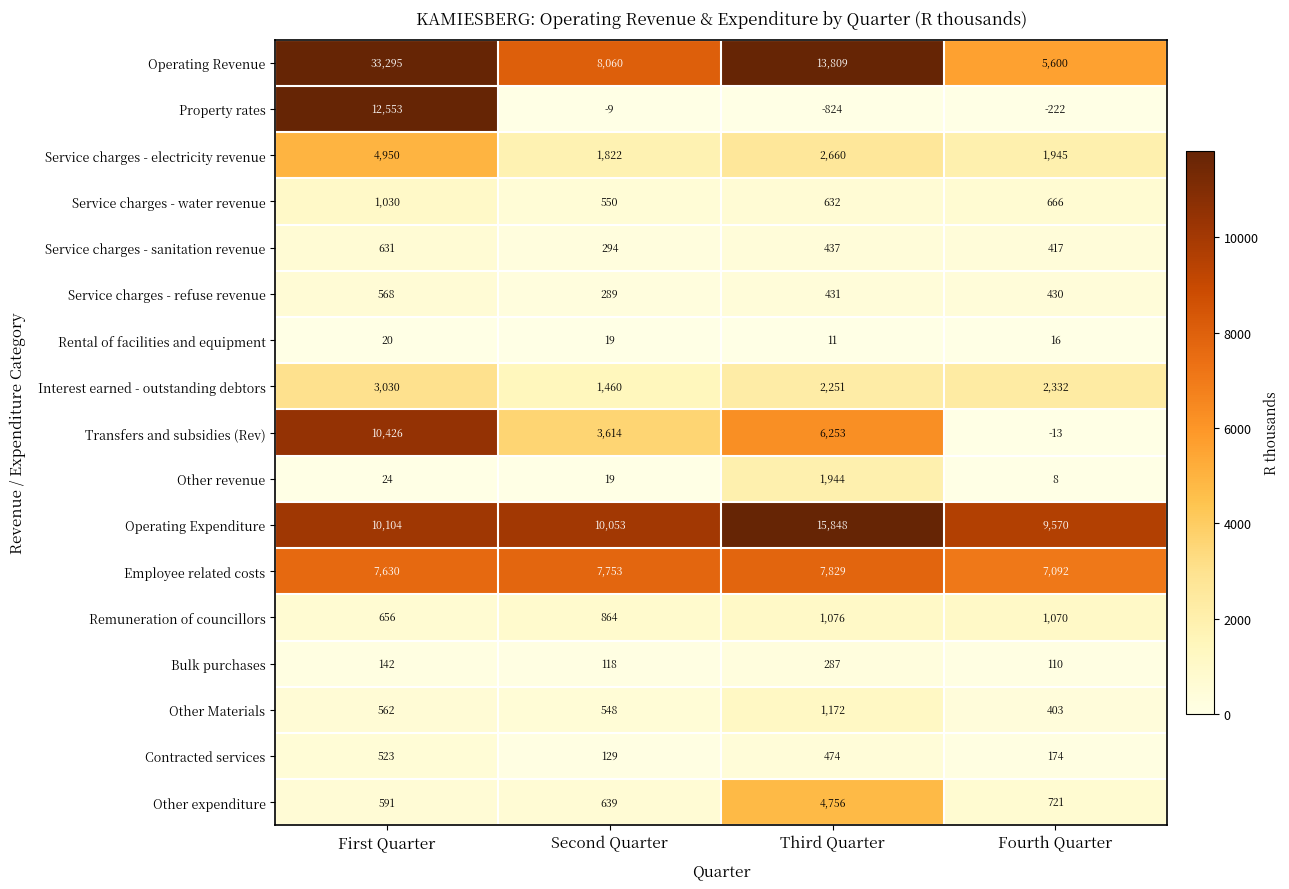

List the series in order of their peak value, highest first.

Operating Revenue, Operating Expenditure, Property rates, Transfers and subsidies (Rev), Employee related costs, Service charges - electricity revenue, Other expenditure, Interest earned - outstanding debtors, Other revenue, Other Materials, Remuneration of councillors, Service charges - water revenue, Service charges - sanitation revenue, Service charges - refuse revenue, Contracted services, Bulk purchases, Rental of facilities and equipment